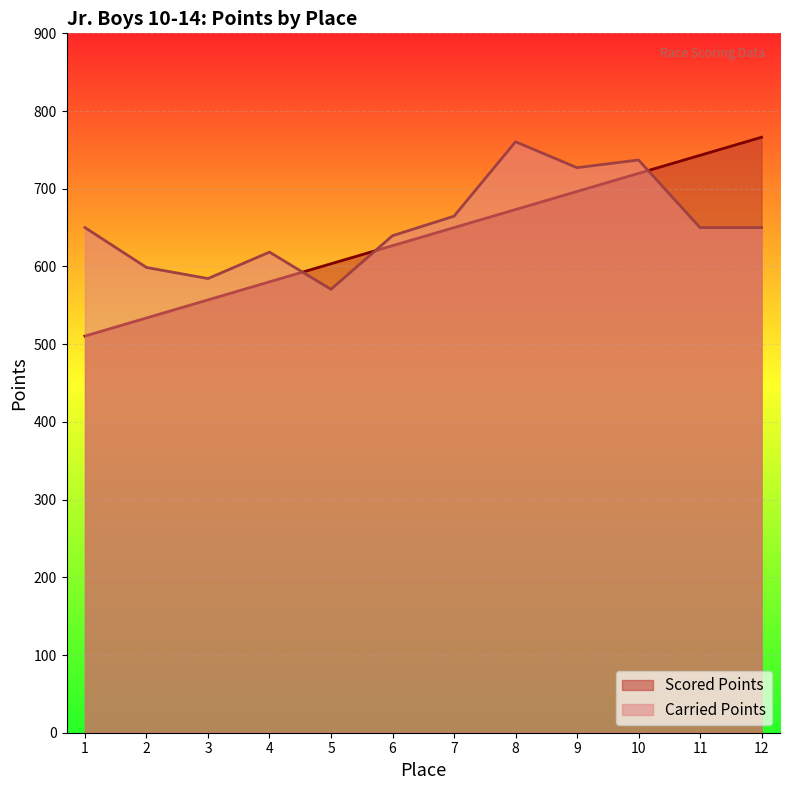

Between 5 and 11, which series saw the biggest shift?

Scored Points